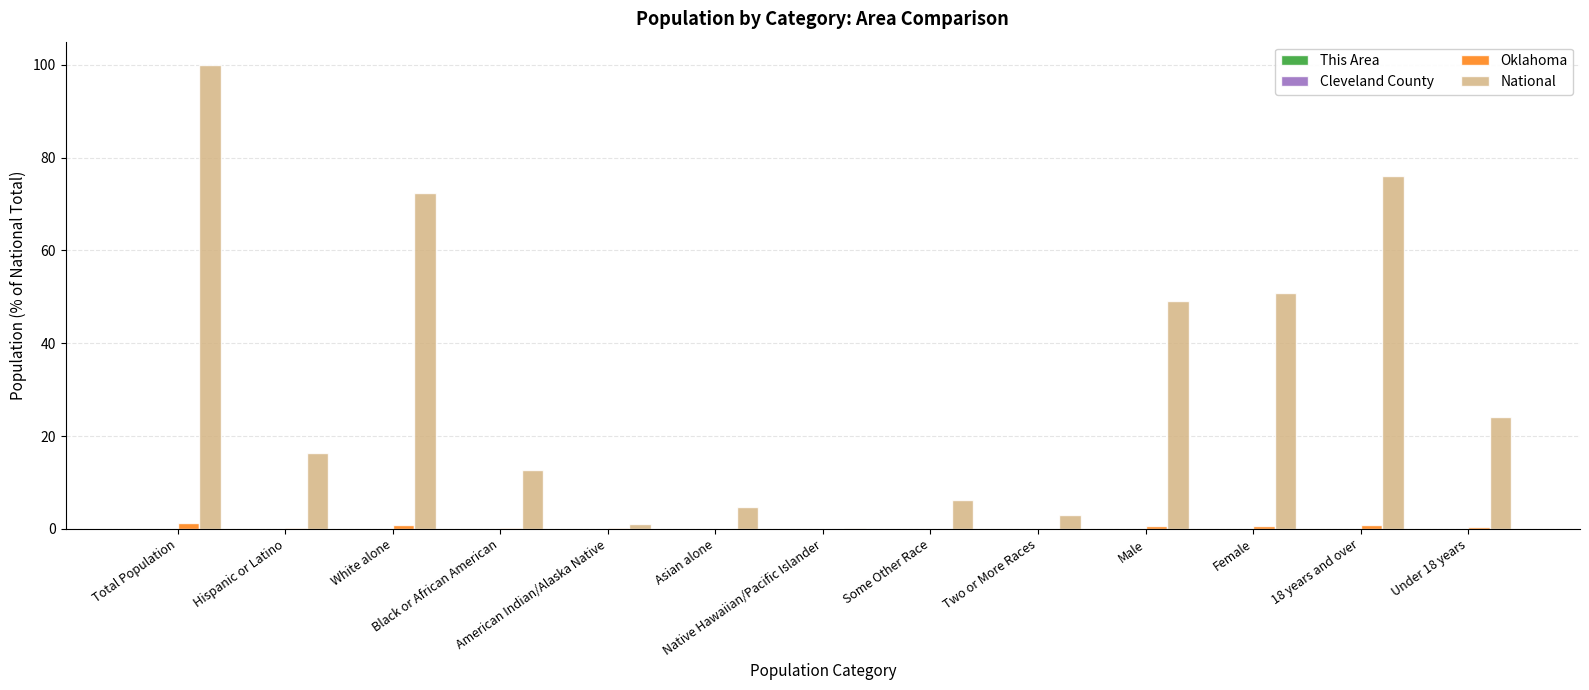

Which series has the largest total across all categories?

National